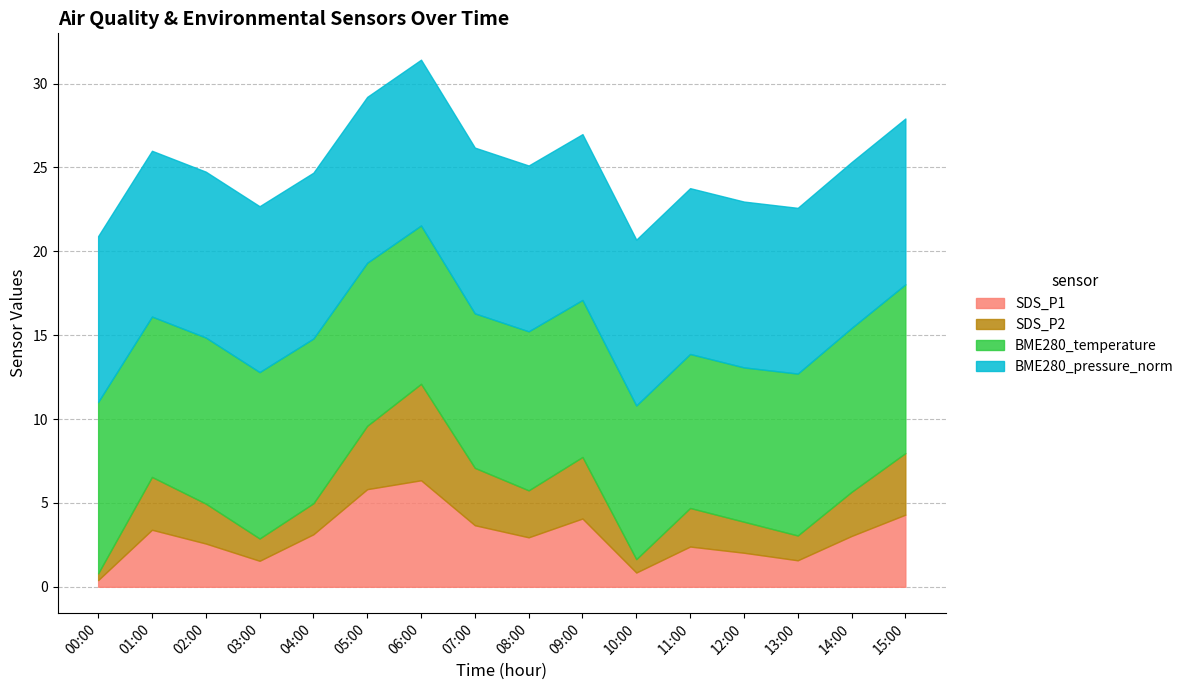

What are all the series names shown in the legend?

SDS_P1, SDS_P2, BME280_temperature, BME280_pressure_norm